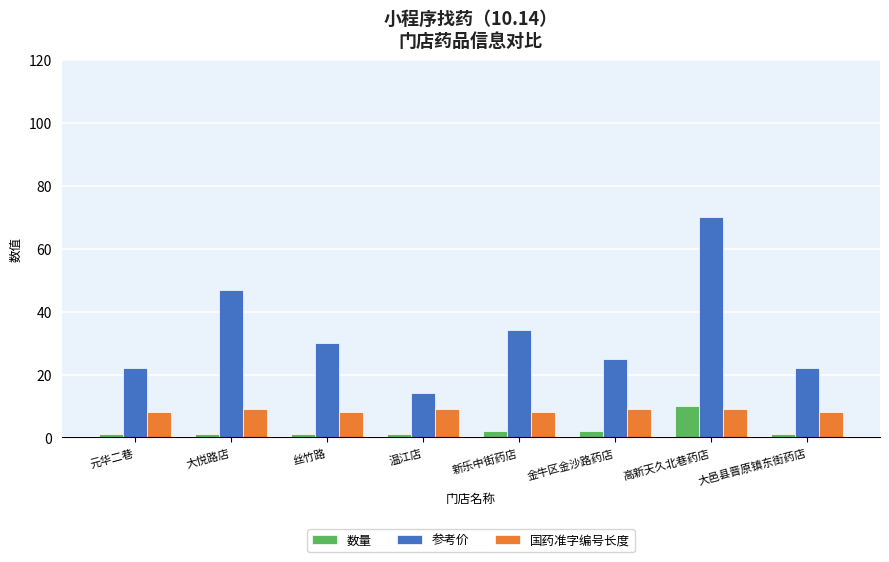

Count the number of categories in the chart.

8